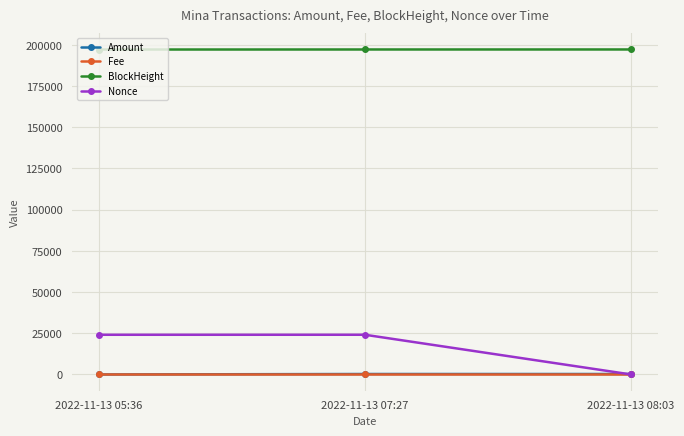

At how many categories does at least one series exceed 39649?

3